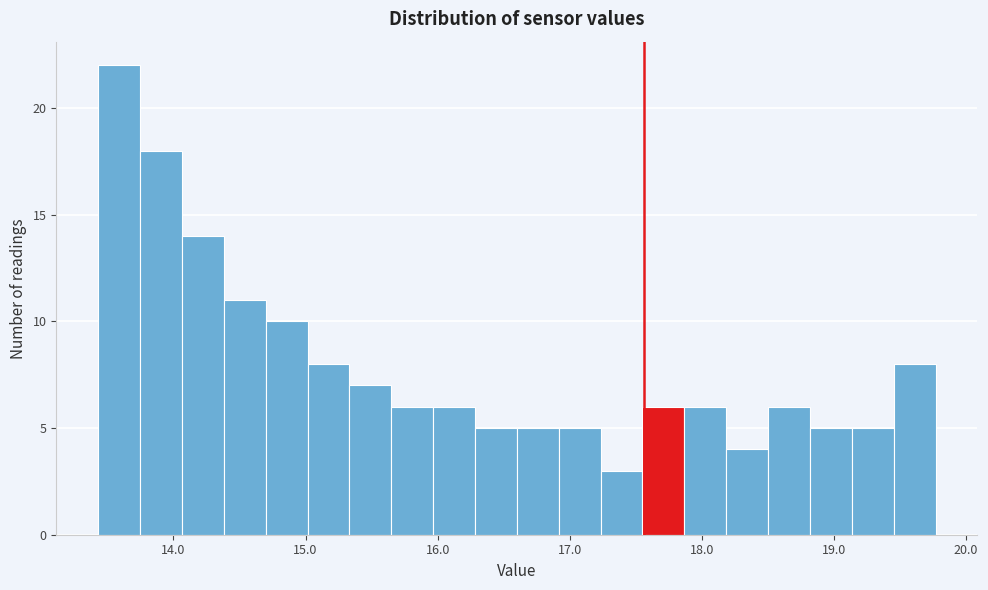

Read against the x-axis, roughly where is the centre of the tallest bar?

13.6